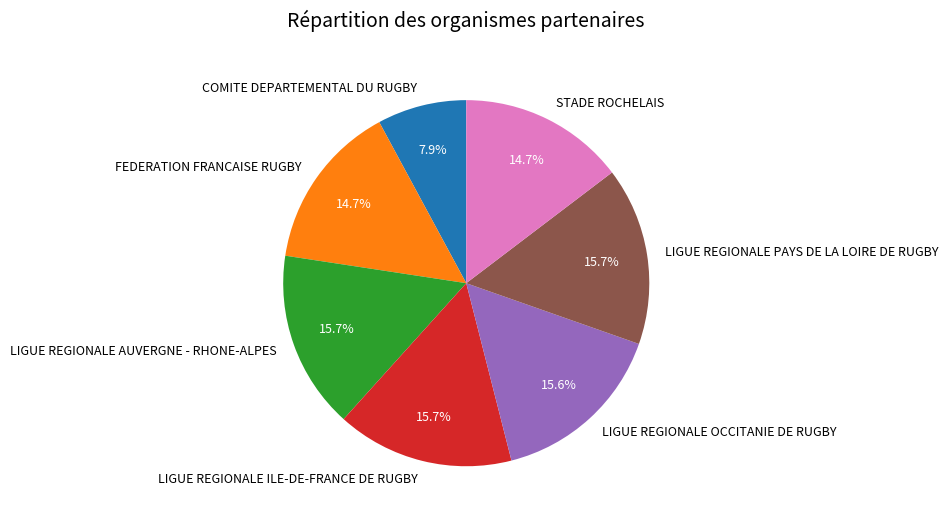

Combined, what portion of the pie is LIGUE REGIONALE AUVERGNE - RHONE-ALPES and STADE ROCHELAIS?

30.4%